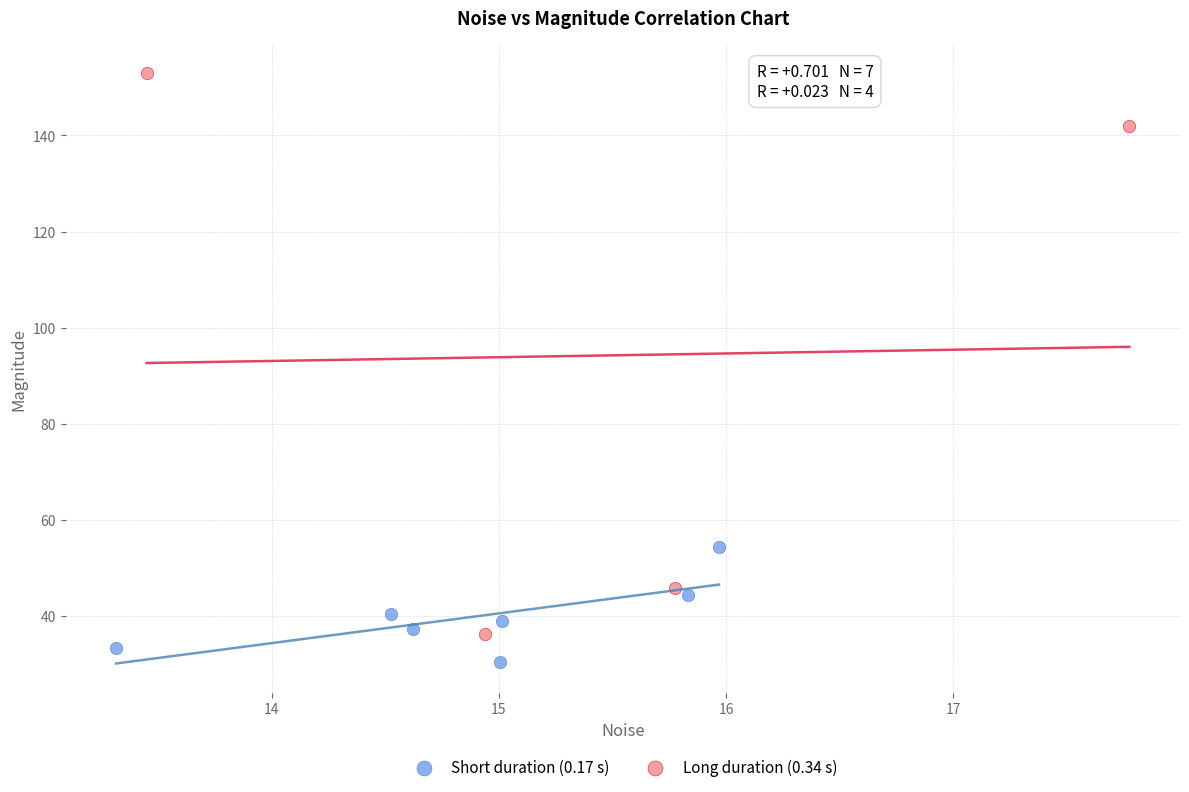

Which series has the widest spread of Y values?

Long duration (0.34 s)